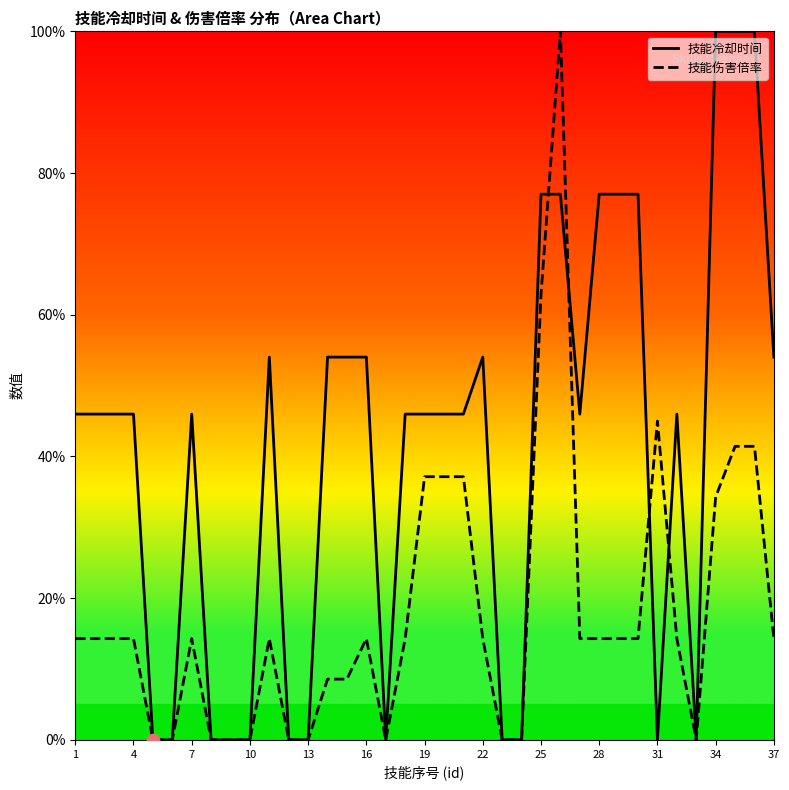

What are all the series names shown in the legend?

技能冷却时间, 技能伤害倍率